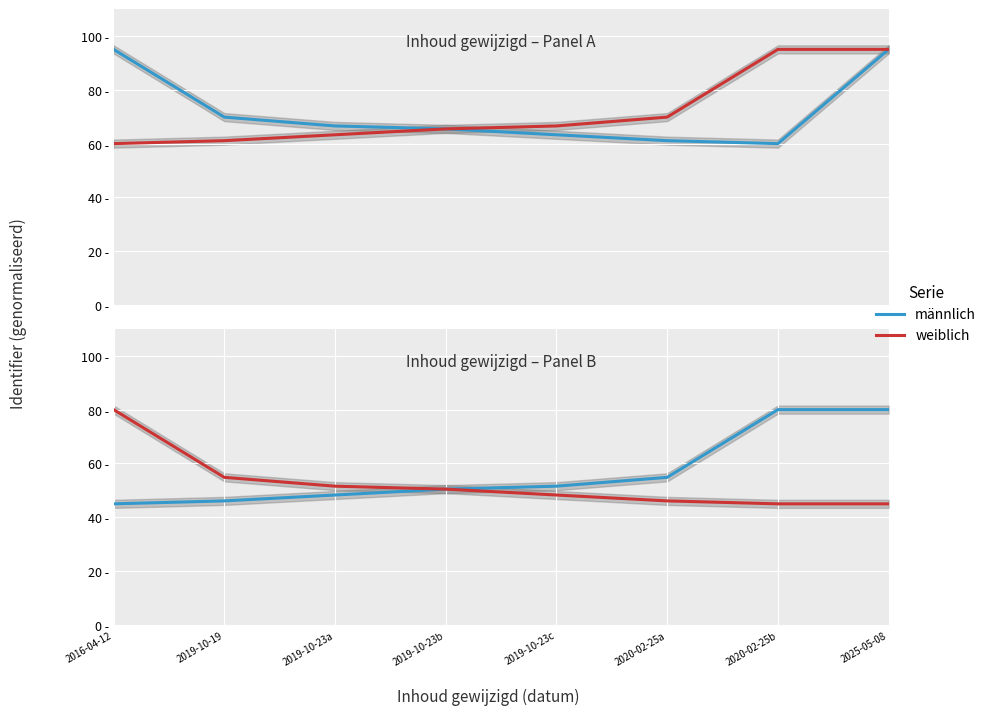

True or false: weiblich and männlich intersect in this chart.

False